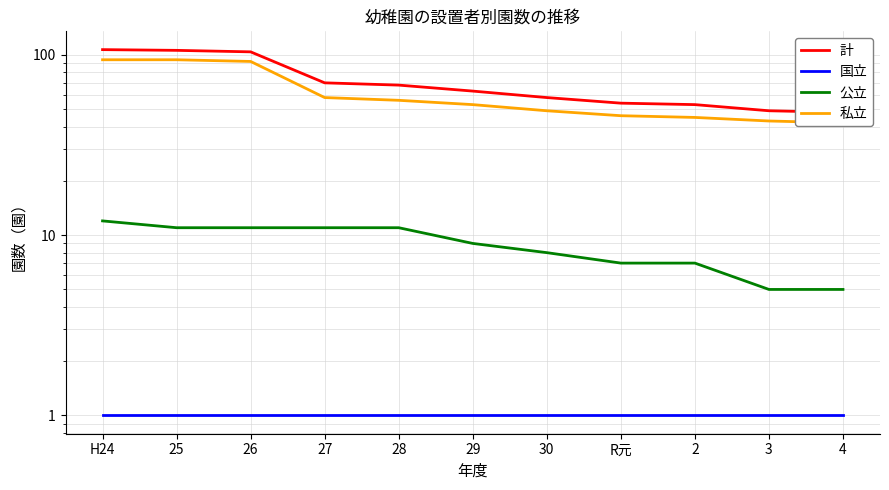

True or false: 計 and 公立 cross at least once.

False